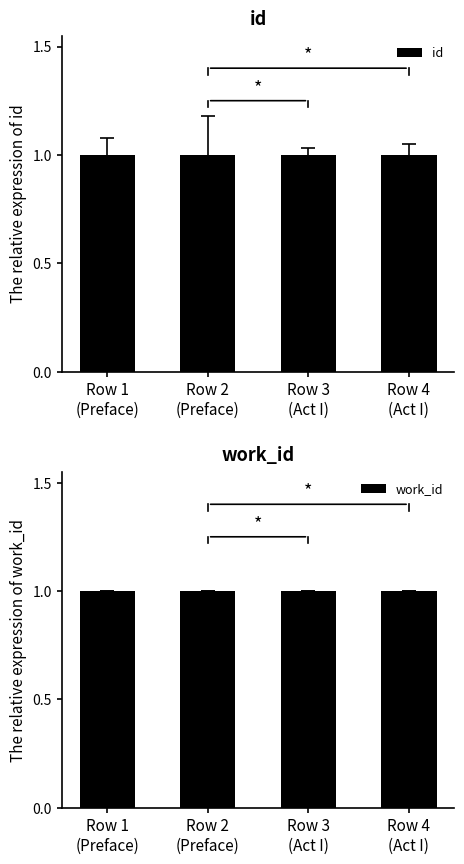

Is it true that work_id equals 0.7 at Row 3
(Act I)?

False